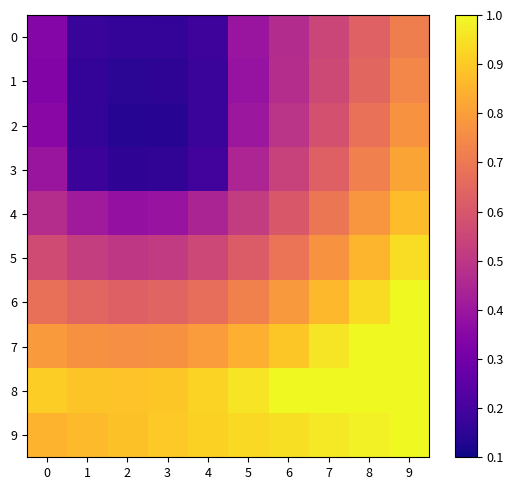

Which series has the largest total across all categories?

8